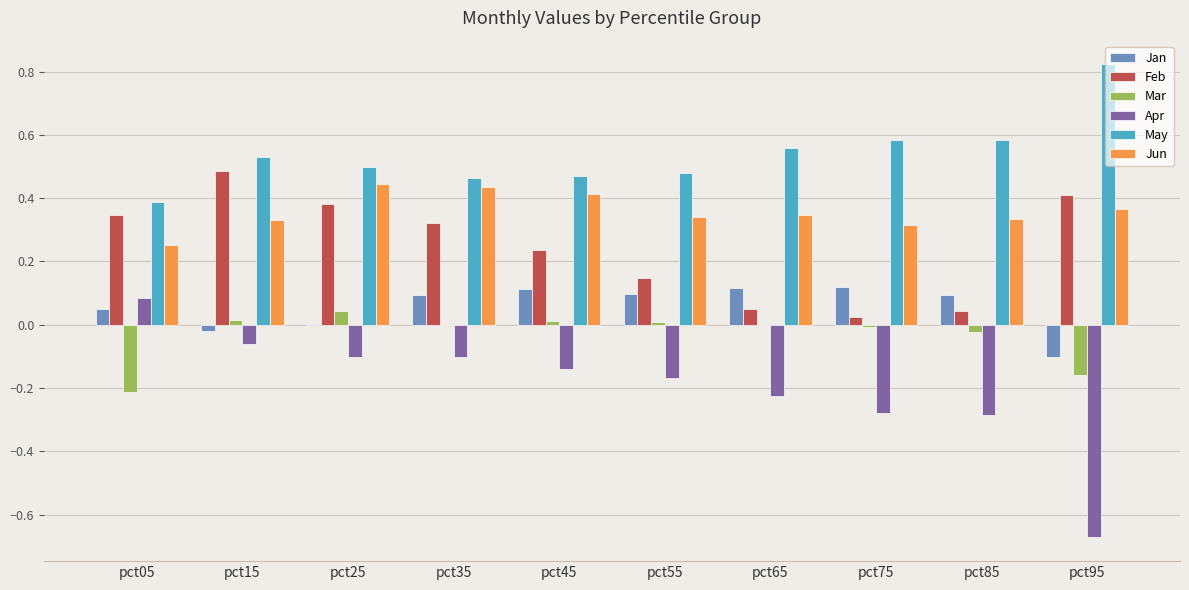

How many distinct data groups are displayed?

6